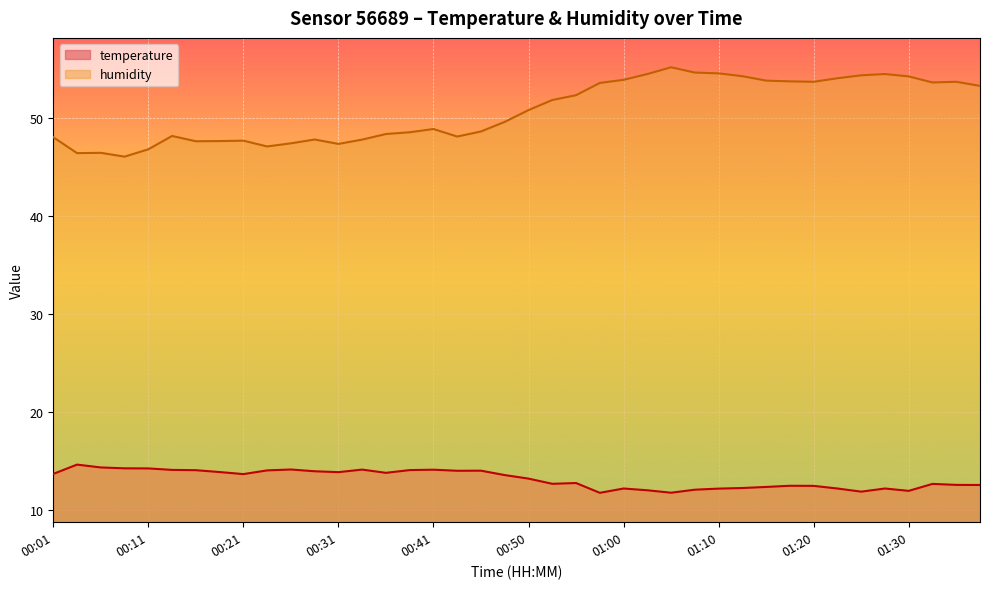

What is the label of the 10th point from the left?

00:23